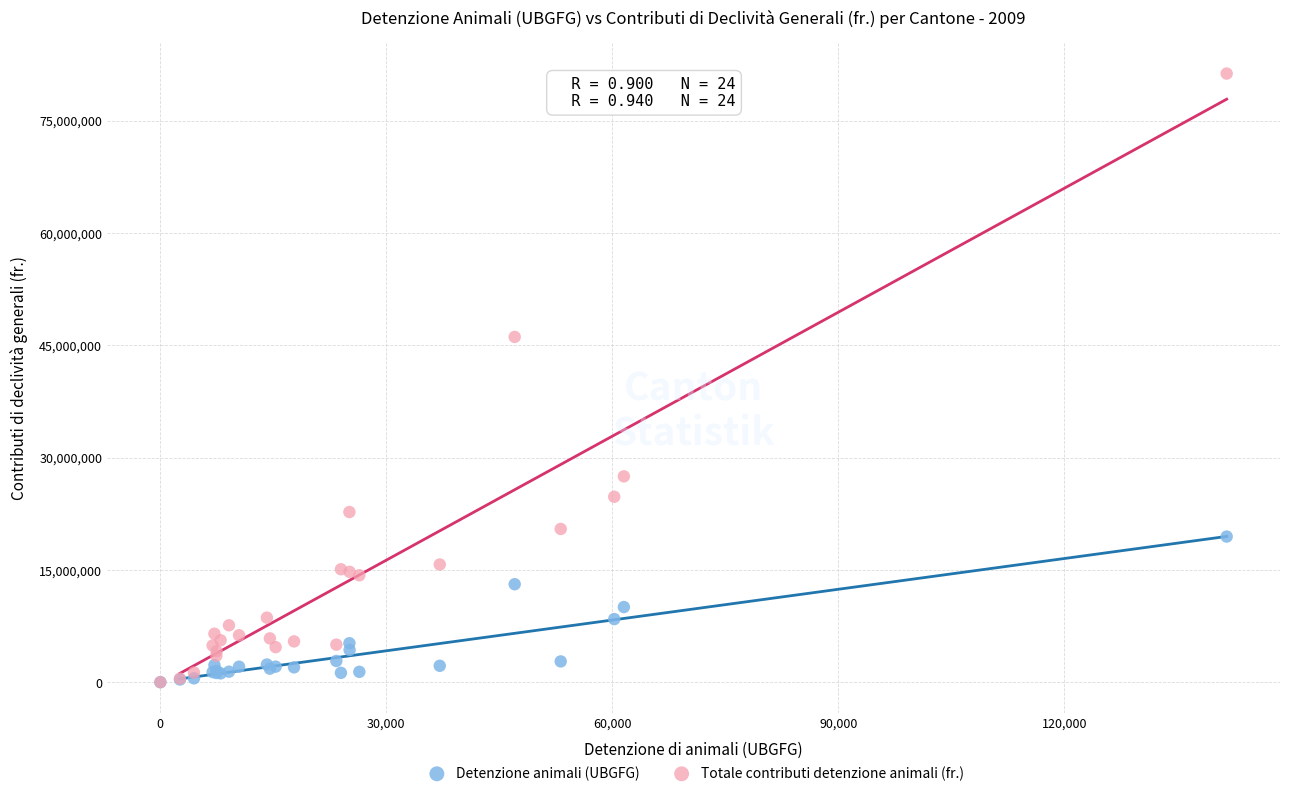

Which series reaches the maximum Y coordinate?

Totale contributi detenzione animali (fr.)